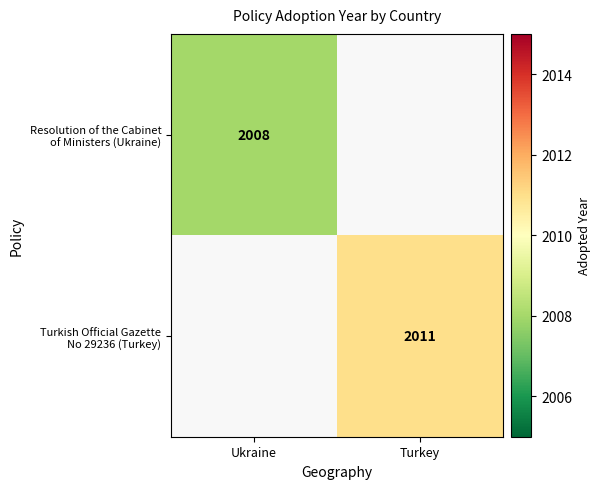

How many positive values does the Turkish Official Gazette No 29236 (Turkey) series have?

1